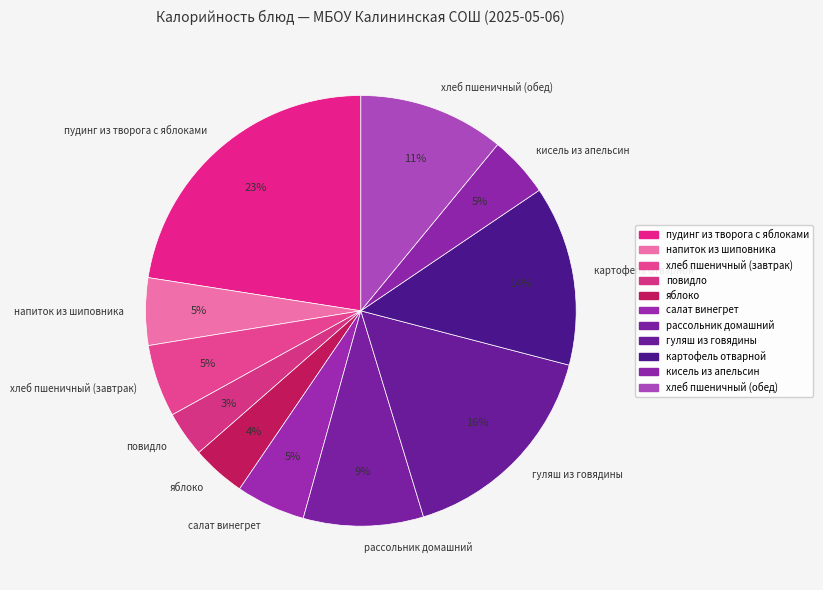

Count the number of slices in the pie.

11